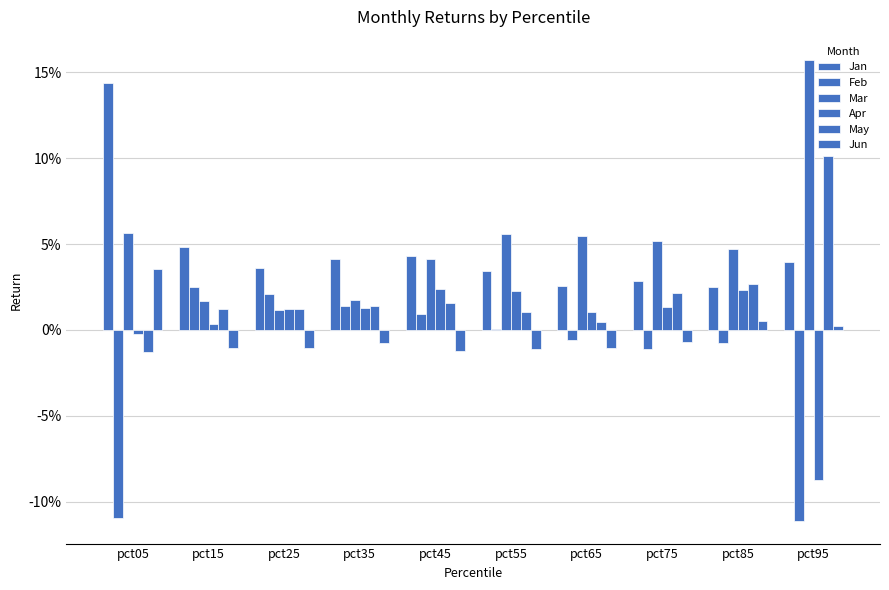

The value of Jun at pct85 is 0.0. True or false?

False